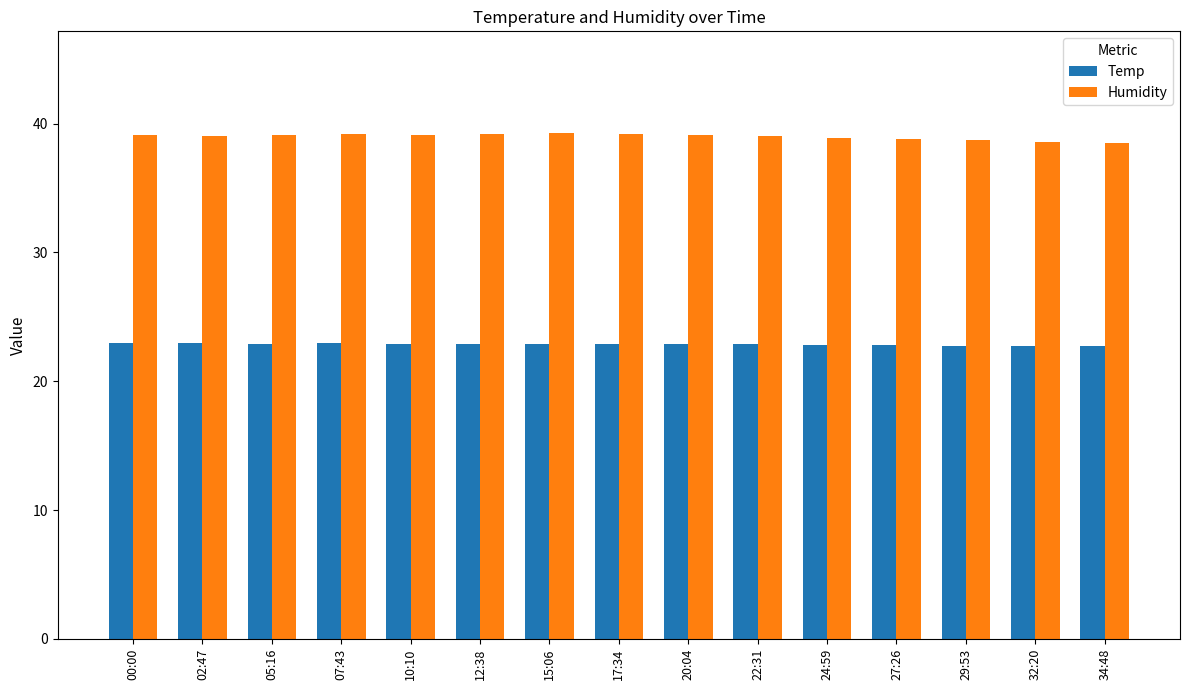

Which series has the largest range (max minus min)?

Humidity